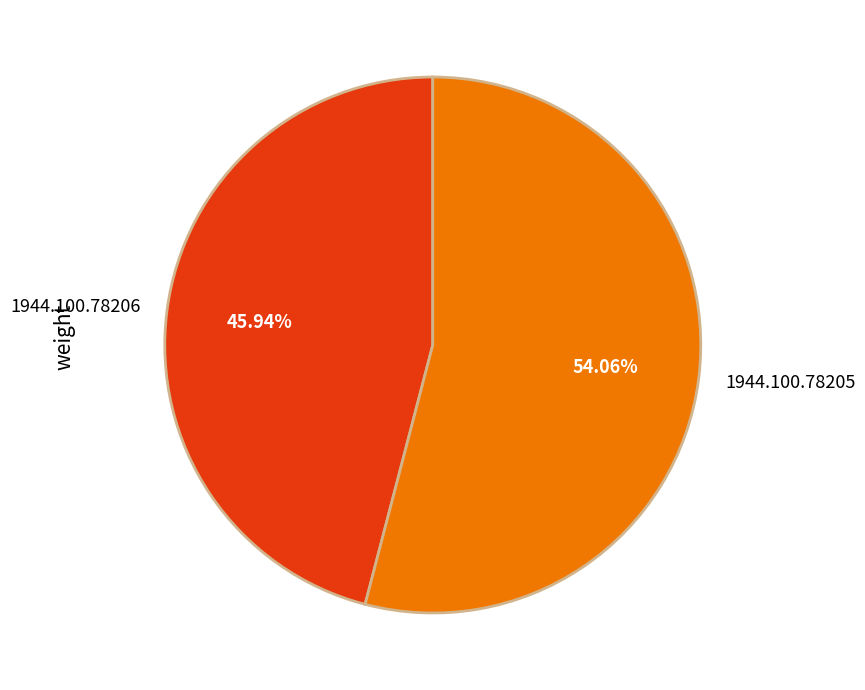

Rank the categories by value from highest to lowest.

1944.100.78205, 1944.100.78206